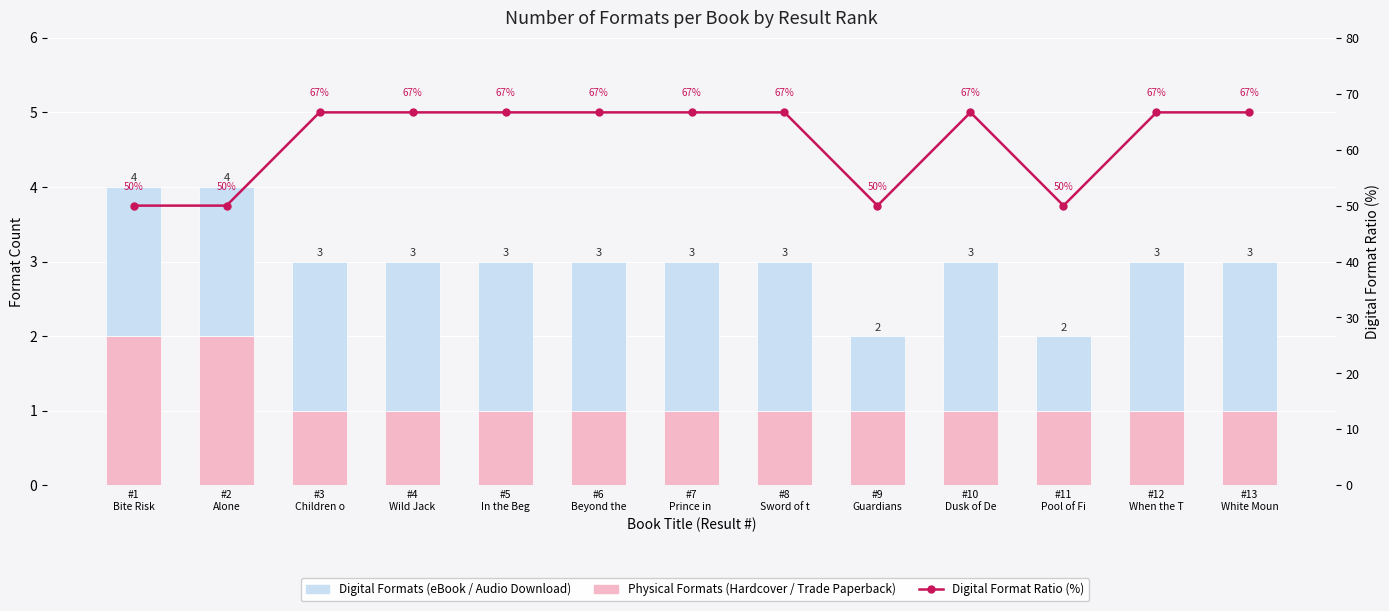

Which series has the largest total across all categories?

Digital Format Ratio (%)